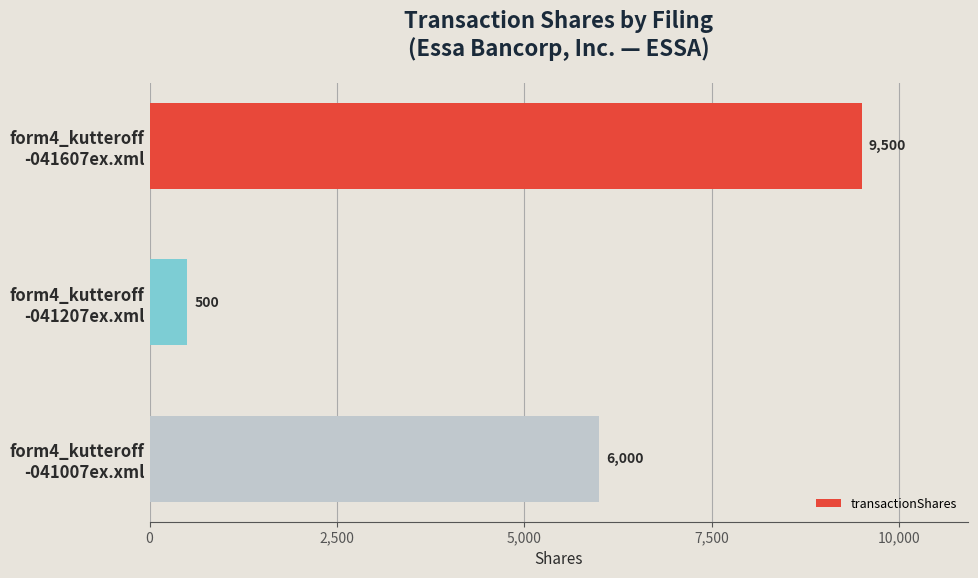

What is the average value?

5333